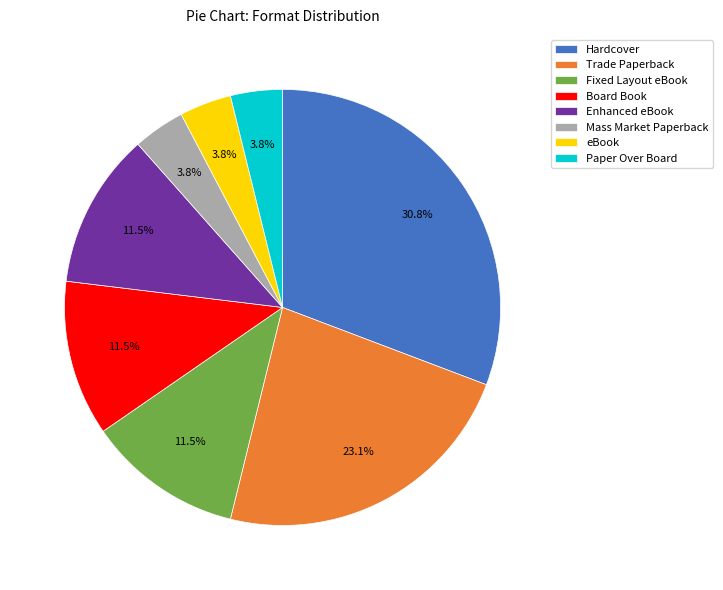

Which category has the biggest portion of the pie?

Hardcover